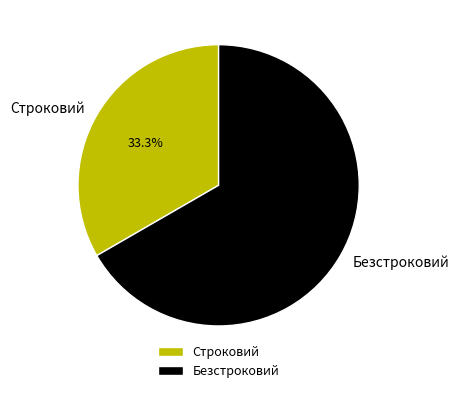

Approximately how many times larger is the value at Строковий compared to Безстроковий?

0.5